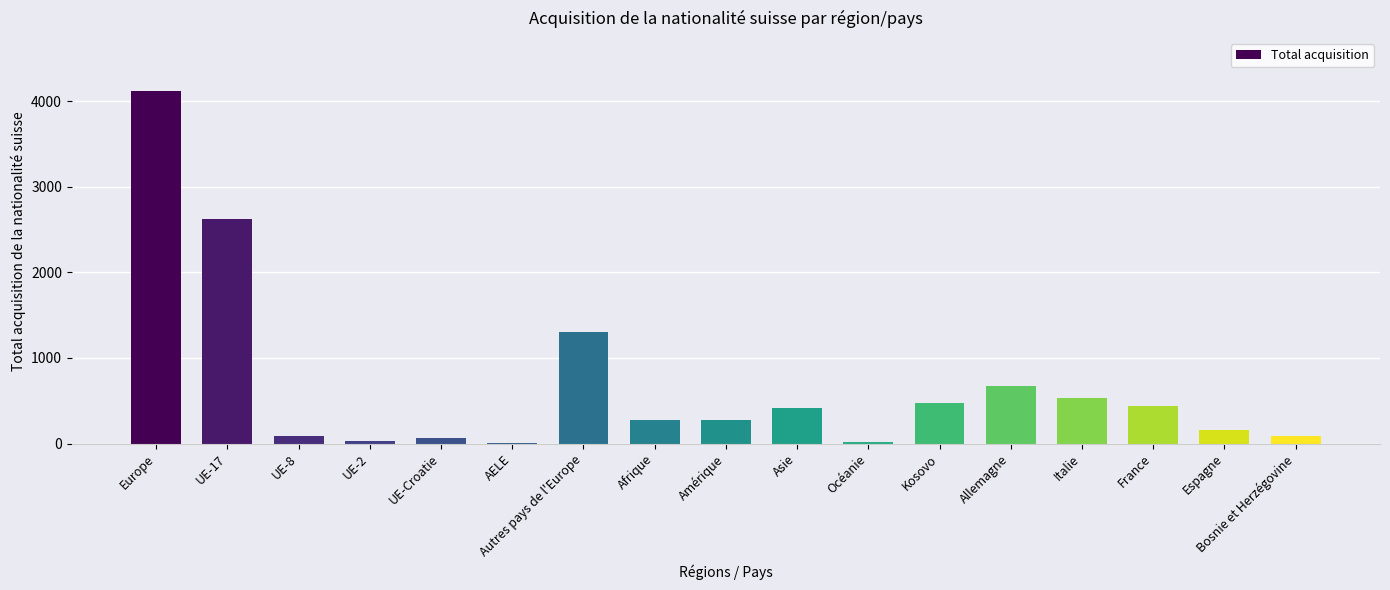

What is the sum of all values?

11578